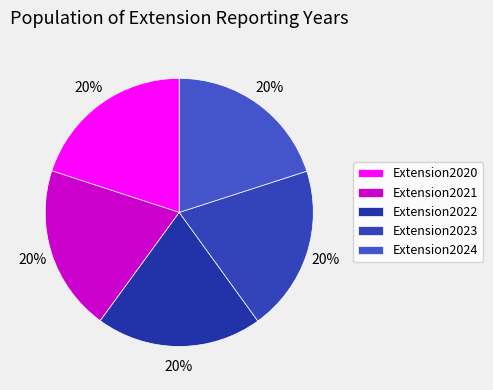

Count the number of slices in the pie.

5